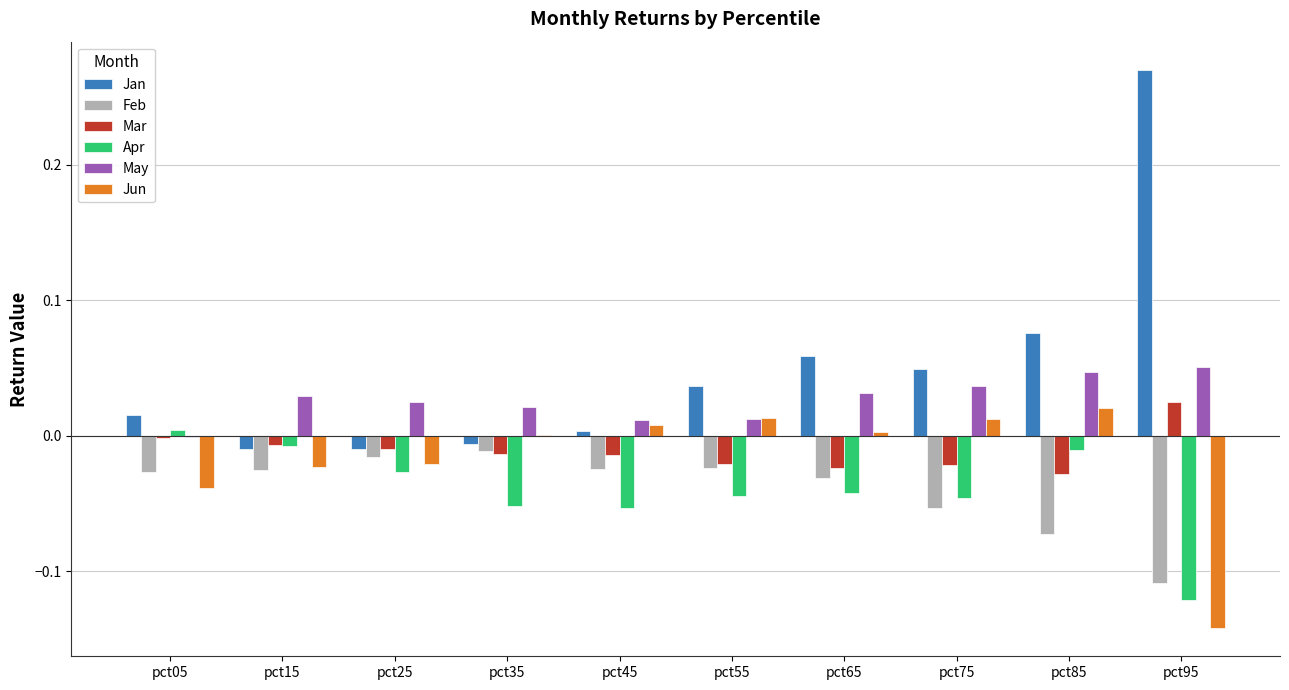

What is the sum of all Feb values?

-0.4